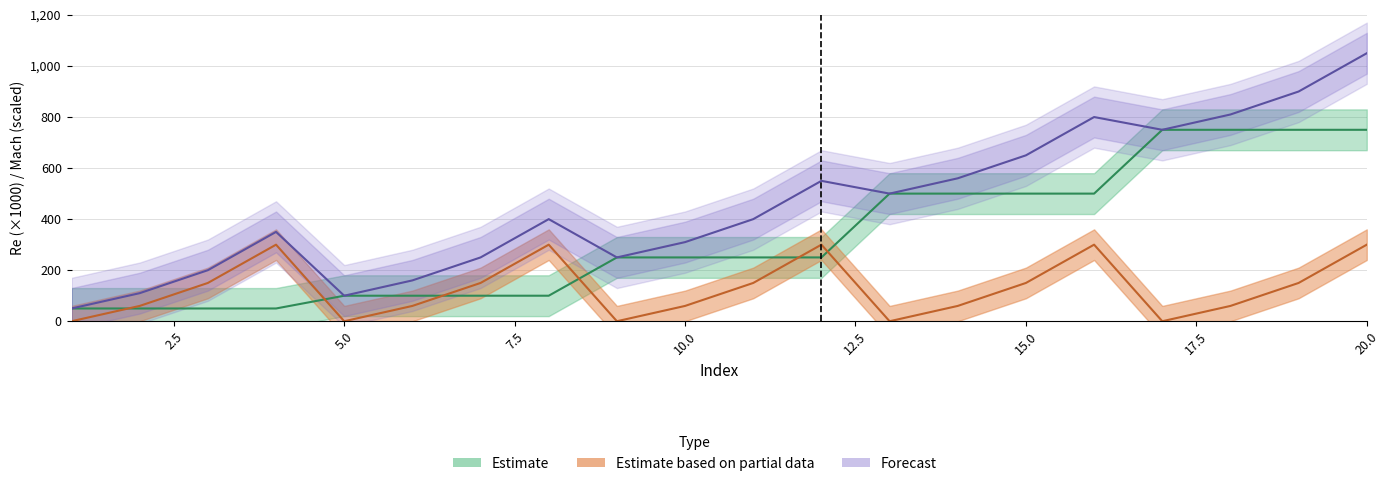

What is the maximum value for Mach_JavaFoil?

300